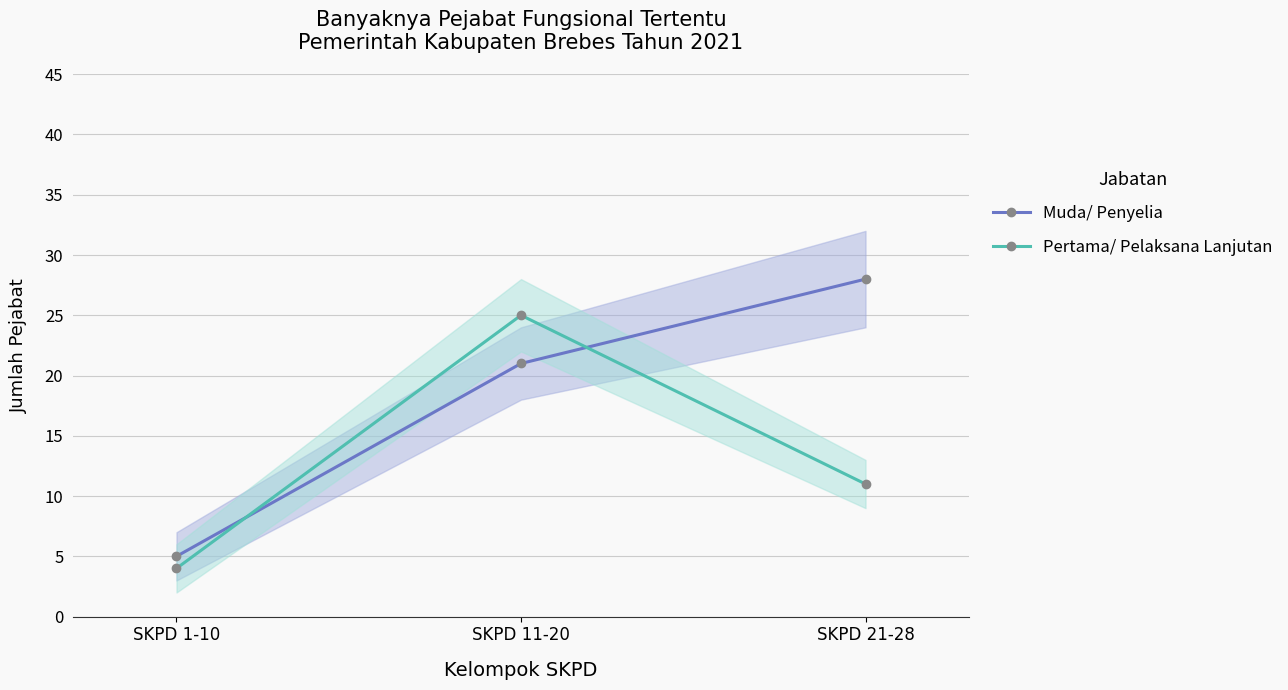

How many lines are shown in the chart?

2